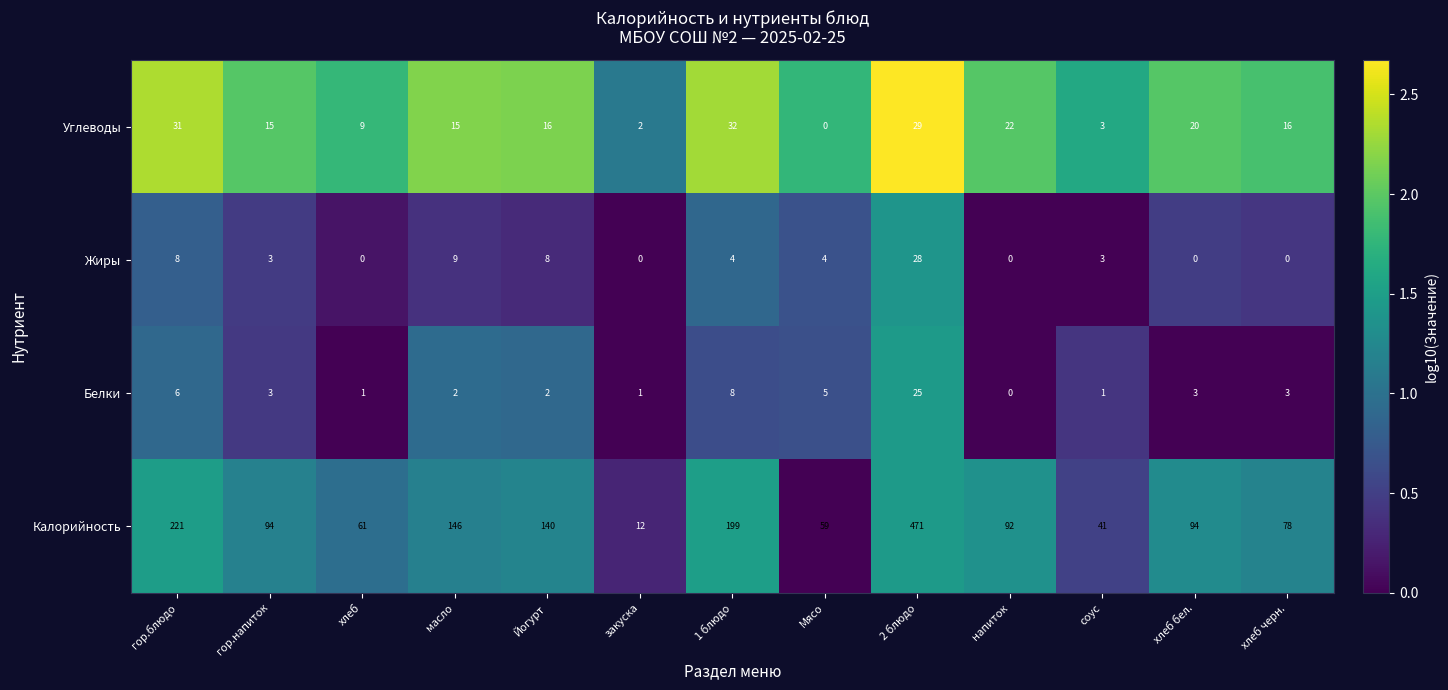

At which label does Белки reach its peak?

2 блюдо